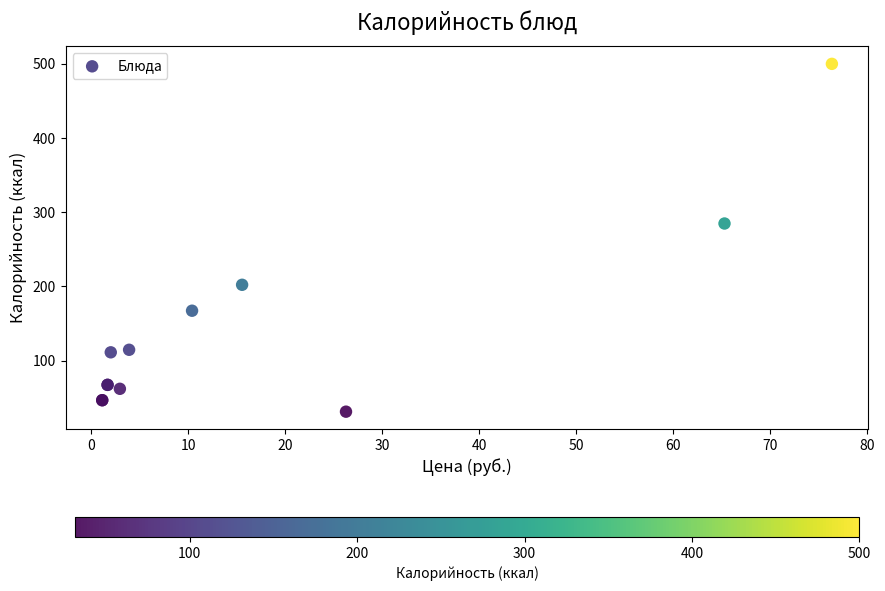

What Y value in the scatter plot is closest to 265?

284.8